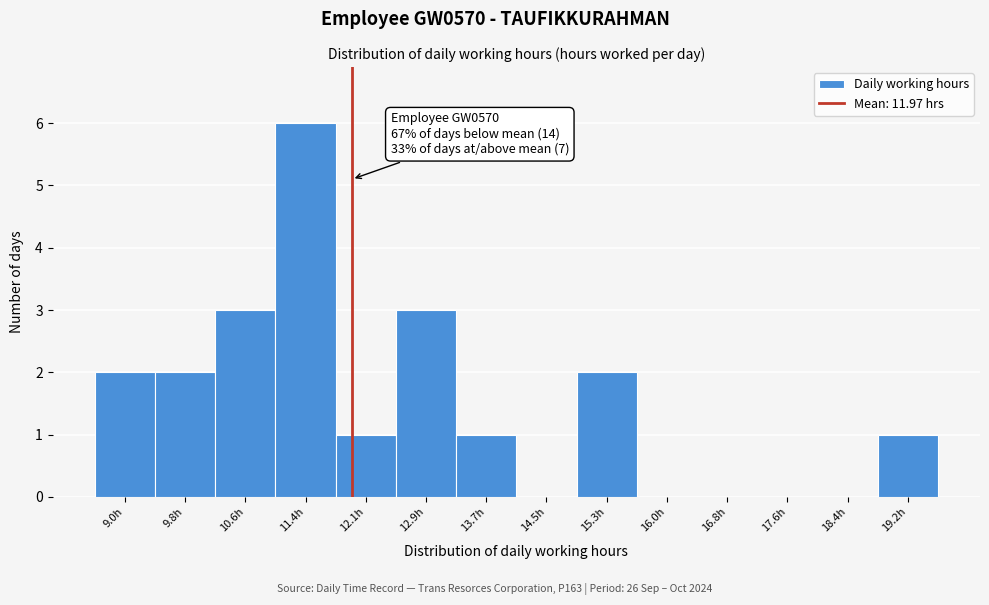

Over which range of the x-axis is the bar tallest?

10.98 to 11.76